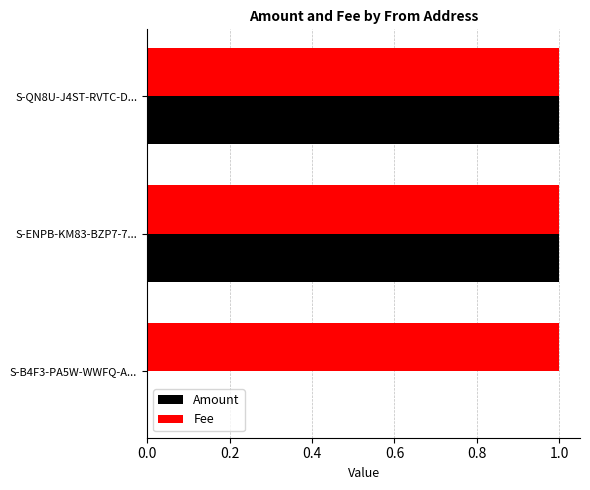

The value of Amount at S-B4F3-PA5W-WWFQ-A... is 0. True or false?

True